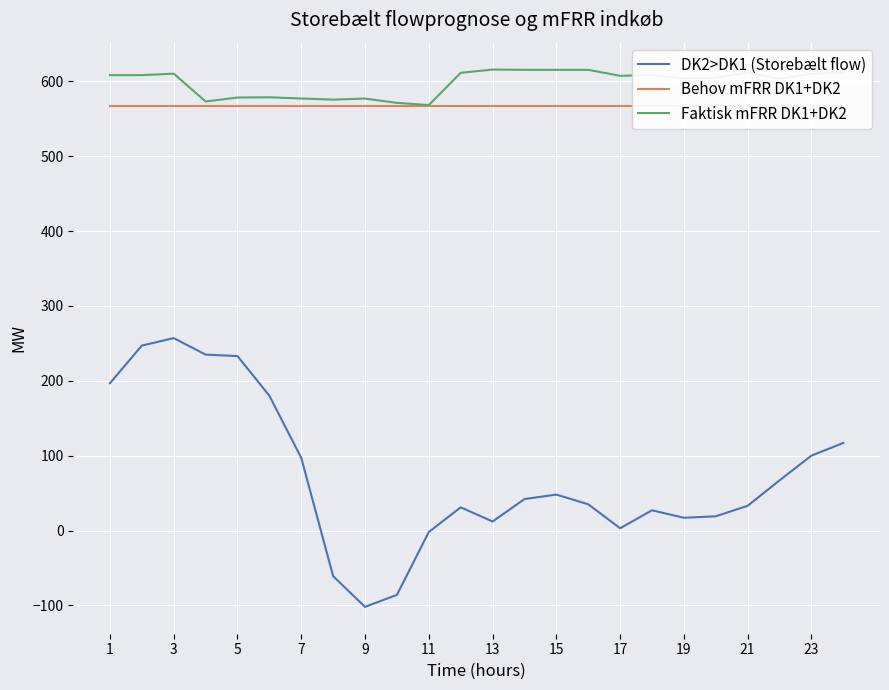

How many interior local valleys does the Faktisk mFRR DK1+DK2 series have?

6